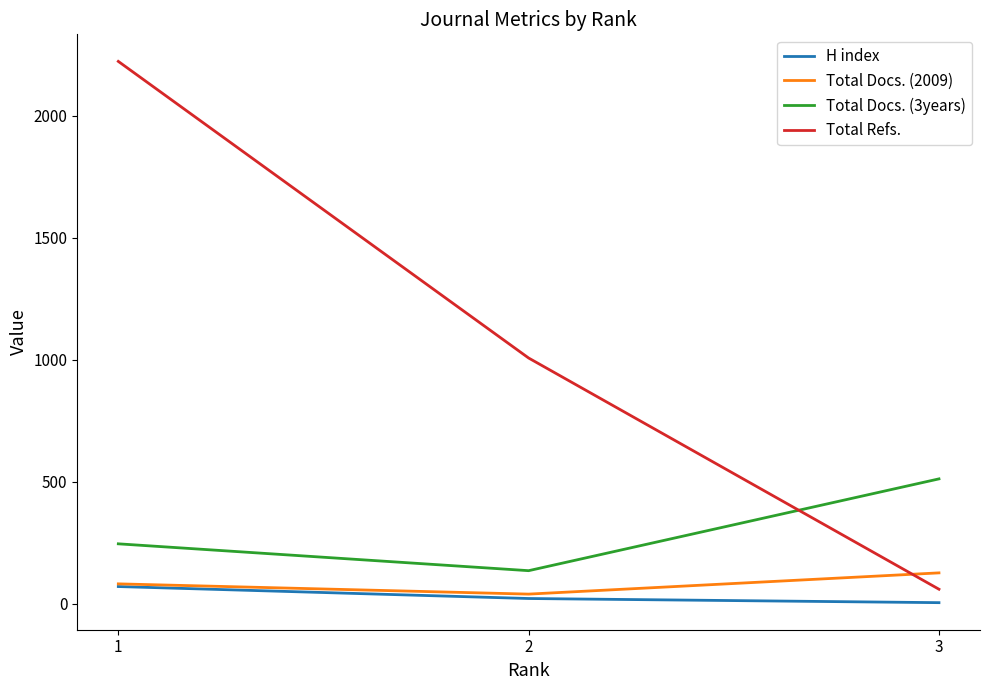

What is the difference between the maximum and minimum values in the Total Docs. (2009) series?

87